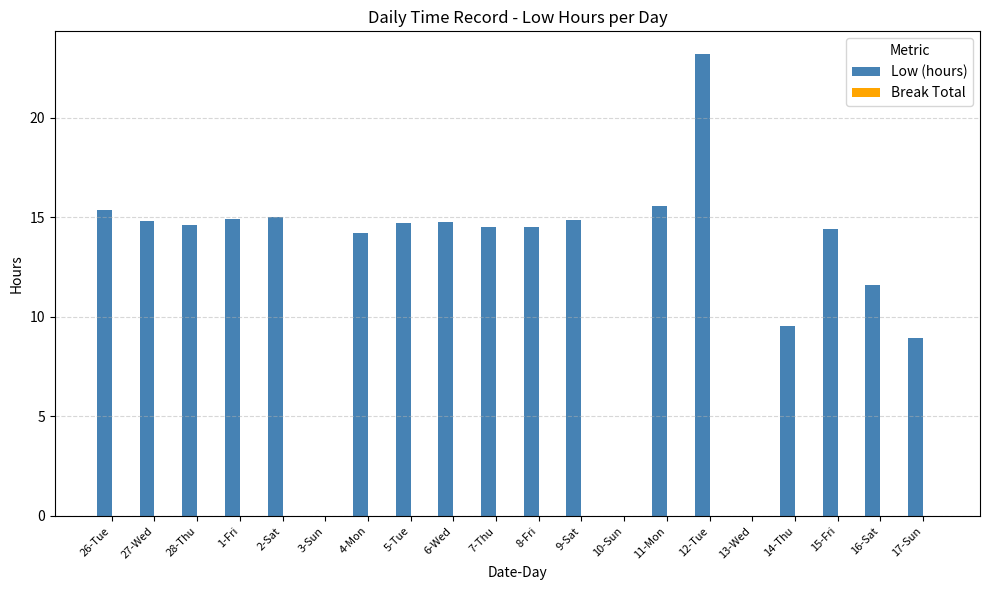

Approximately how many times larger is the value at 27-Wed compared to 7-Thu?

1.0